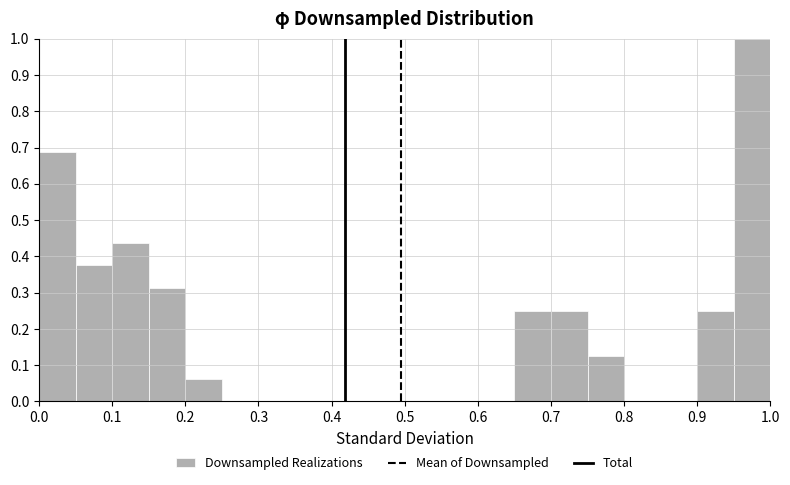

Reading left to right, list every bar in this chart as the range it spans on the x-axis followed by its height. The values are not printed on the chart, so give them approximately, as read against the axis.

0.00 to 0.05: 0.69
0.05 to 0.10: 0.38
0.10 to 0.15: 0.44
0.15 to 0.20: 0.31
0.20 to 0.25: 0.06
0.25 to 0.30: 0
0.30 to 0.35: 0
0.35 to 0.40: 0
0.40 to 0.45: 0
0.45 to 0.50: 0
0.50 to 0.55: 0
0.55 to 0.60: 0
0.60 to 0.65: 0
0.65 to 0.70: 0.25
0.70 to 0.75: 0.25
0.75 to 0.80: 0.13
0.80 to 0.85: 0
0.85 to 0.90: 0
0.90 to 0.95: 0.25
0.95 to 1.00: 1.00